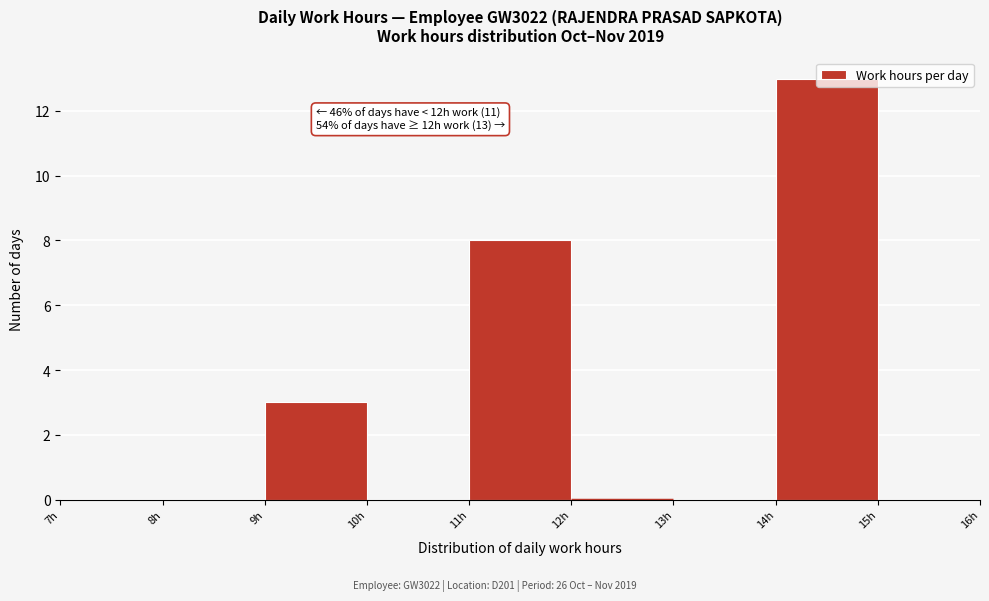

Which range on the x-axis has the tallest bar?

14 to 15